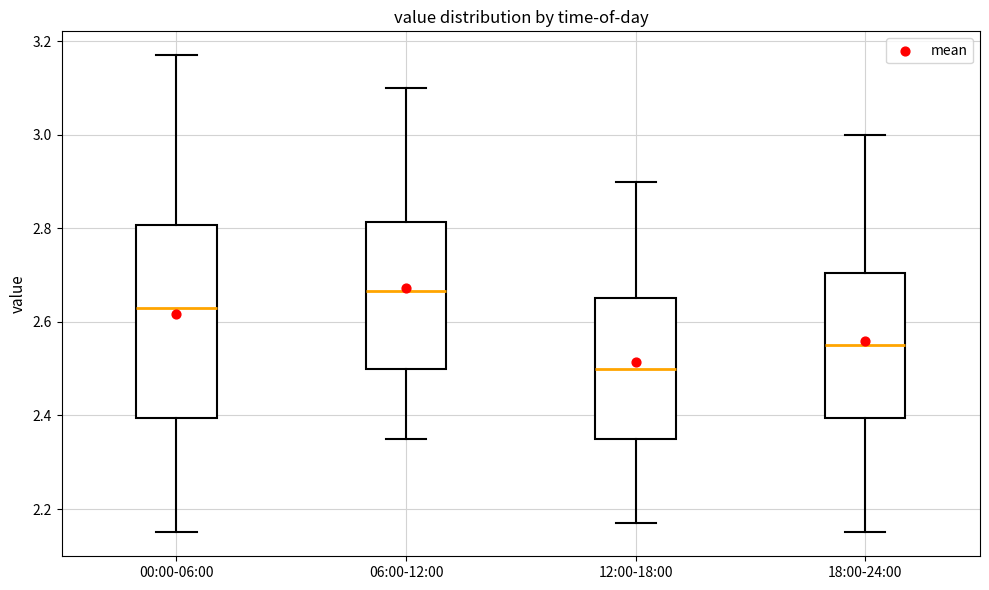

Which box has the lowest median line?

12:00-18:00